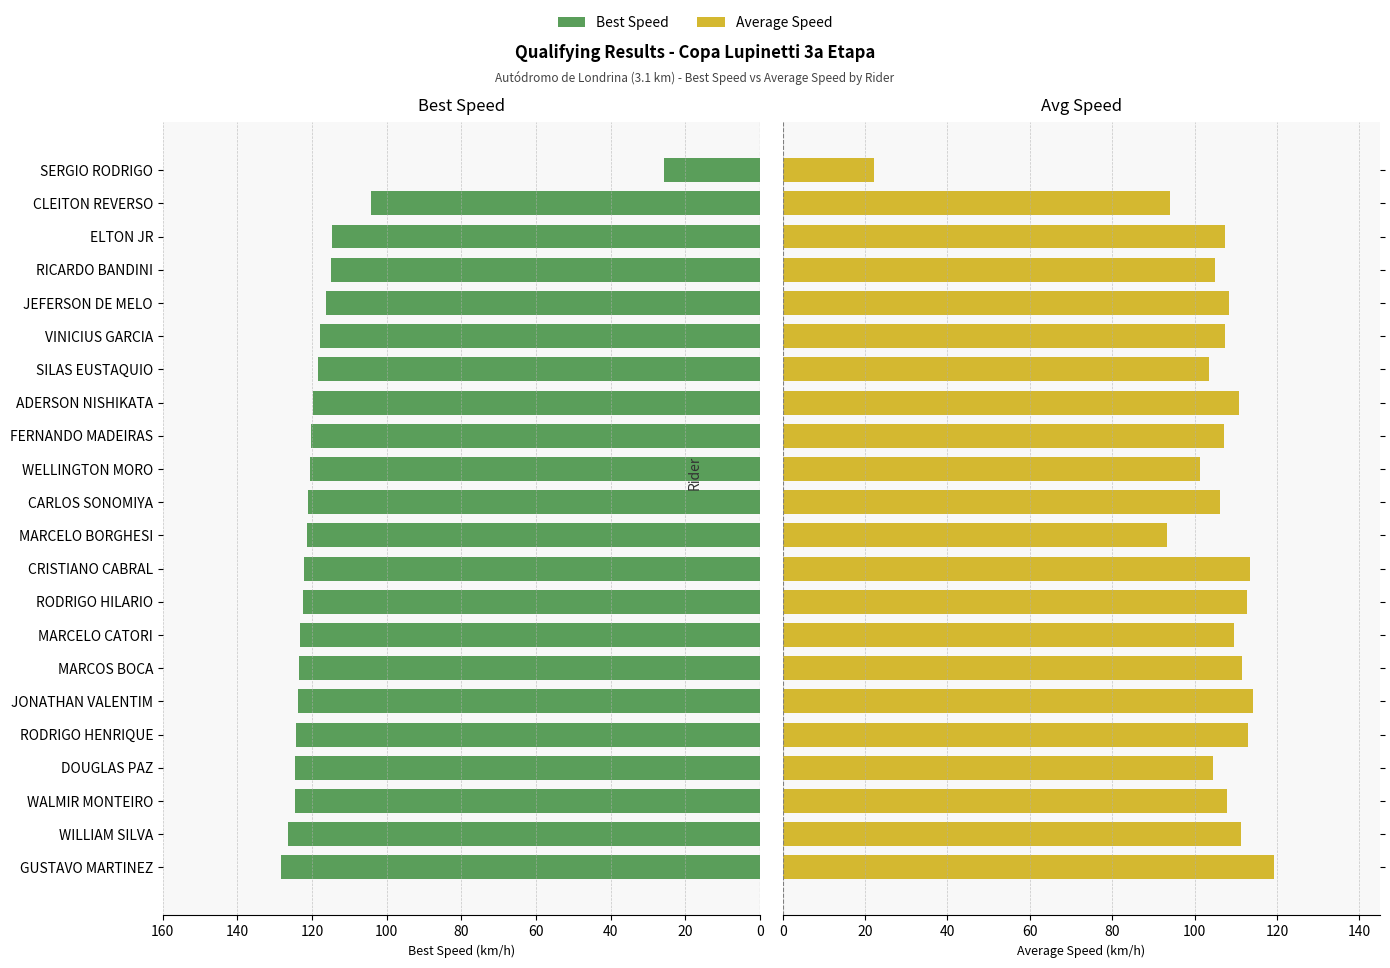

Rank the series by their average value, from highest to lowest.

Best Speed, Average Speed